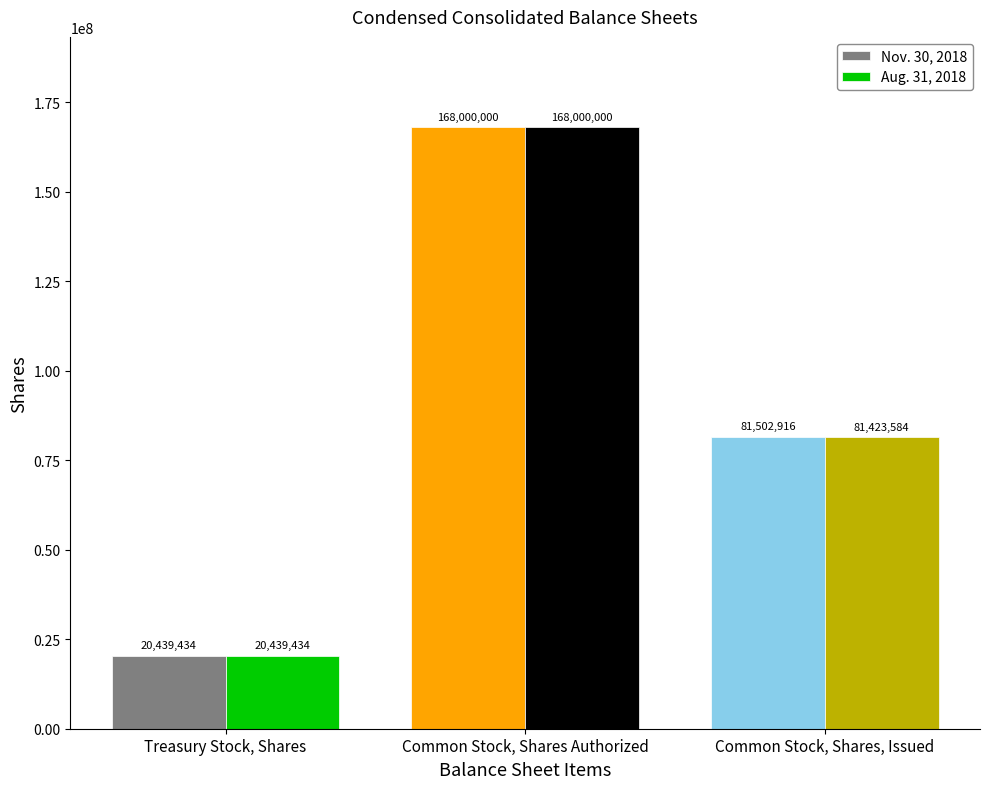

What is the approximate value of Aug. 31, 2018 at Common Stock, Shares, Issued, to the nearest 100?

81423600